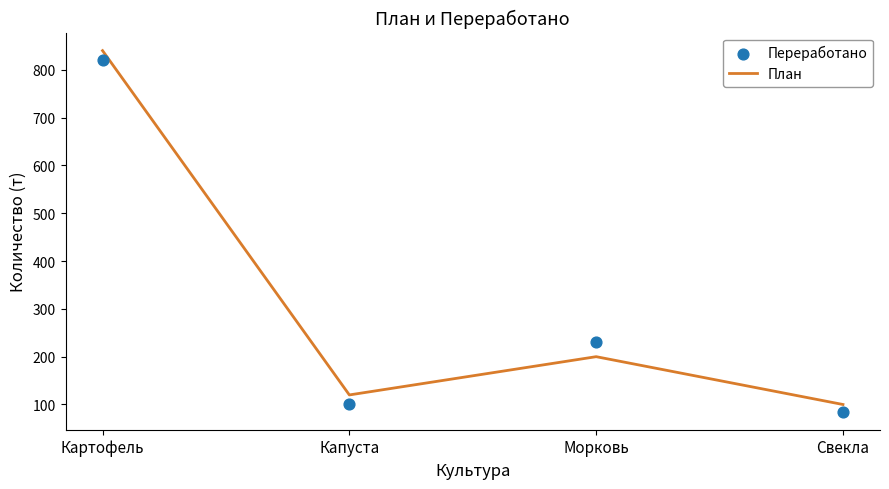

What is the total value across all series at Свекла?

185